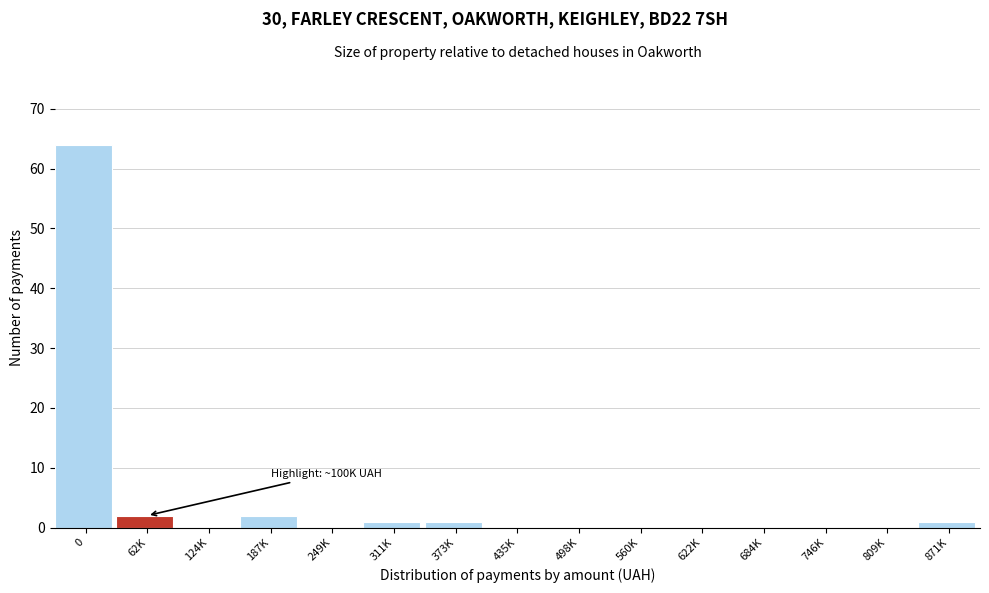

Reading right to left, transcribe all the data shown in this chart.

871K=1	809K=0	746K=0	684K=0	622K=0	560K=0	498K=0	435K=0	373K=1	311K=1	249K=0	187K=2	124K=0	62K=2	0=64